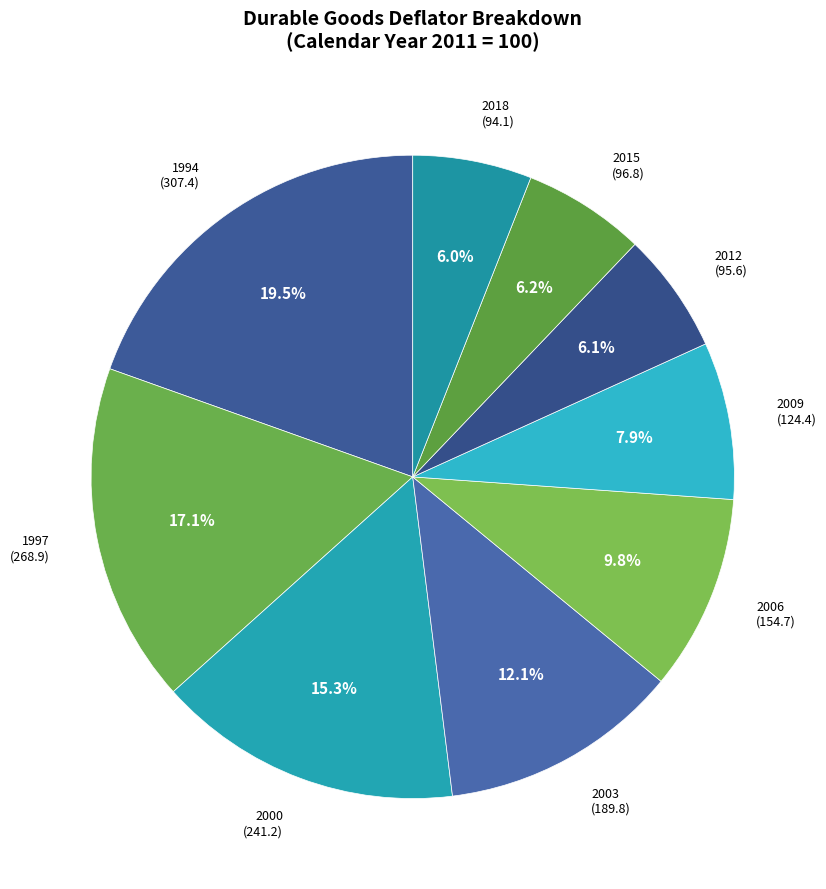

Combined, do 2003 and 2018 account for over 50%?

No